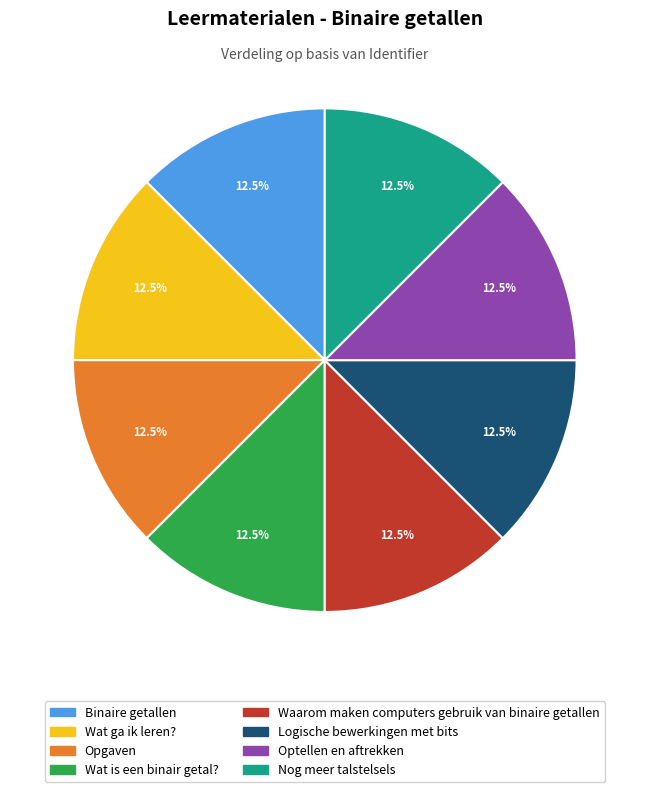

What portion of the pie excludes Binaire getallen?

87.5%